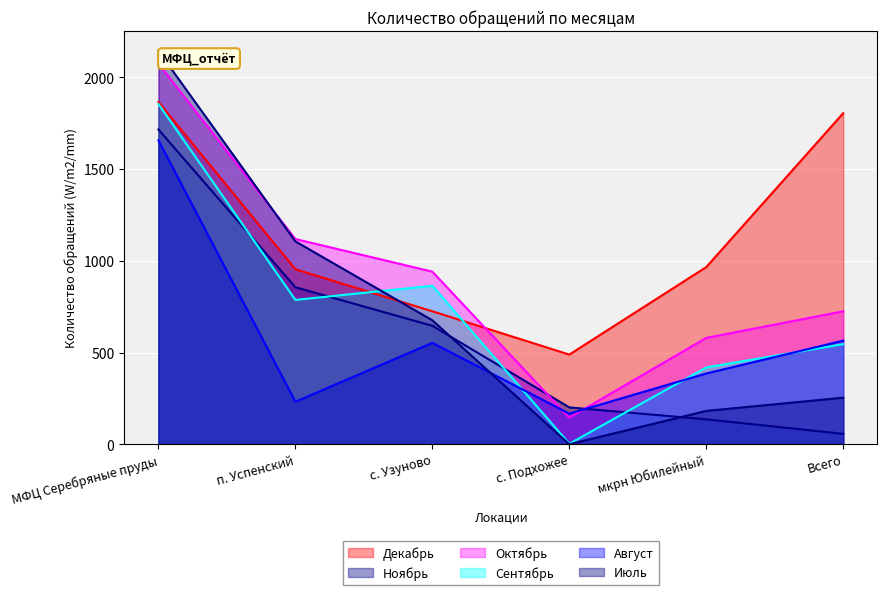

What is the difference between the Июль values at п. Успенский and мкрн Юбилейный?

924